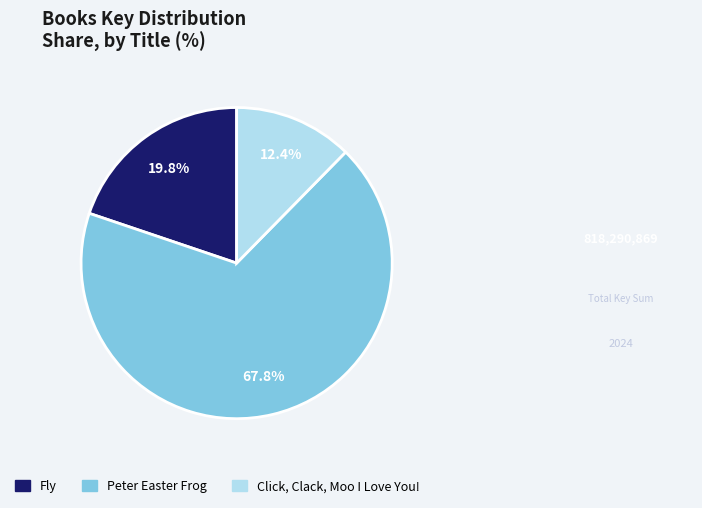

Do Peter Easter Frog and Fly together represent more than half of the pie?

Yes